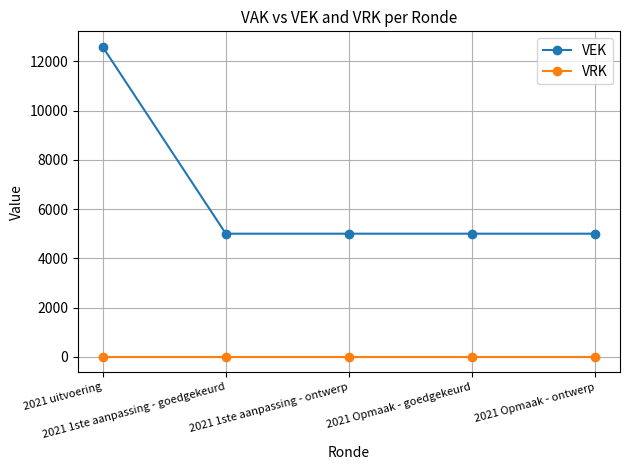

What is the label of the 5th point from the left?

2021 Opmaak - ontwerp